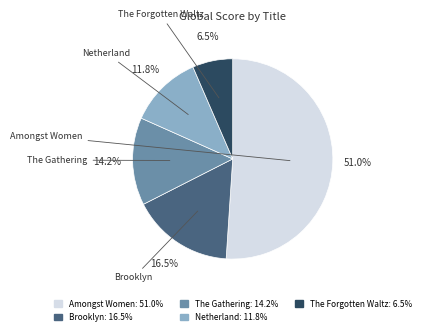

To the nearest percent, what is the difference between the The Forgotten Waltz and Netherland slice percentages?

5%